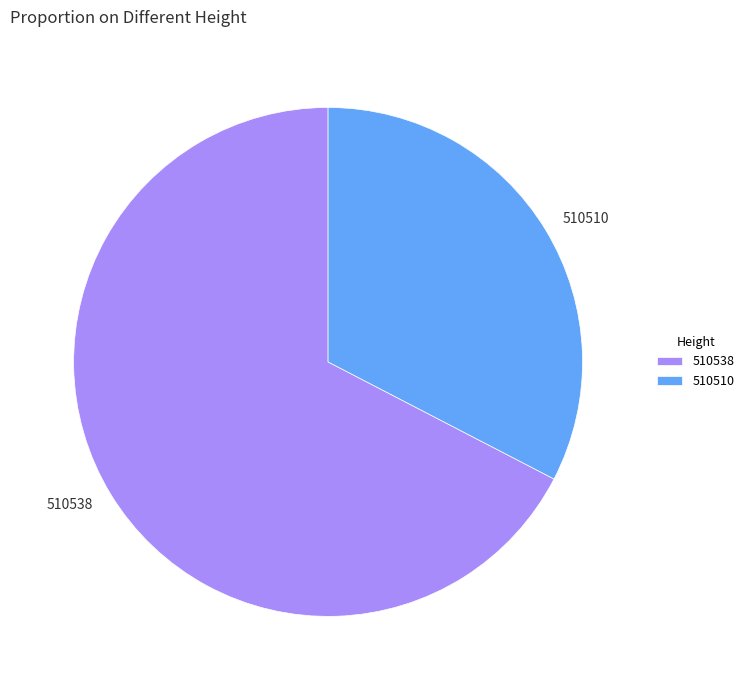

Which has a higher value, 510538 or 510510?

510538